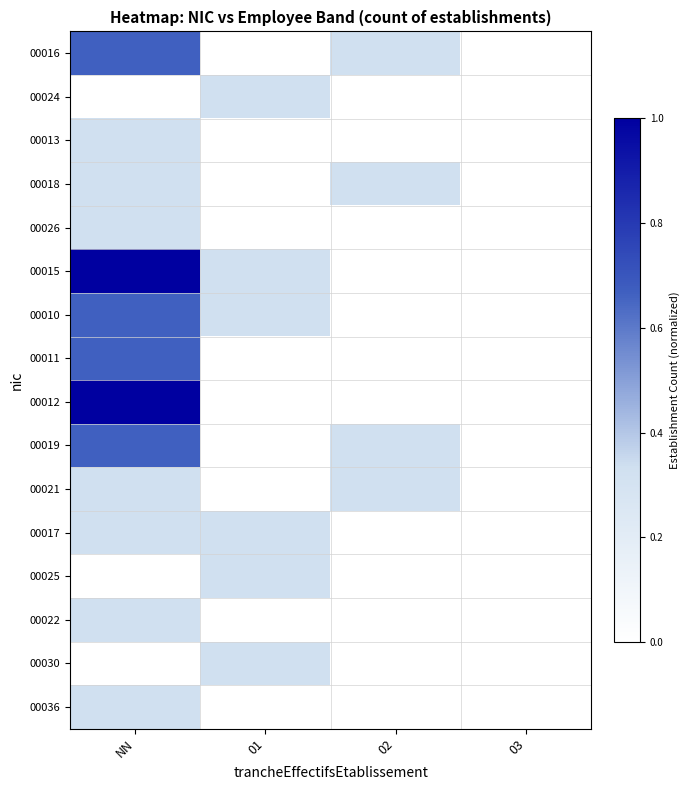

Which category has the lowest value across all series?

01